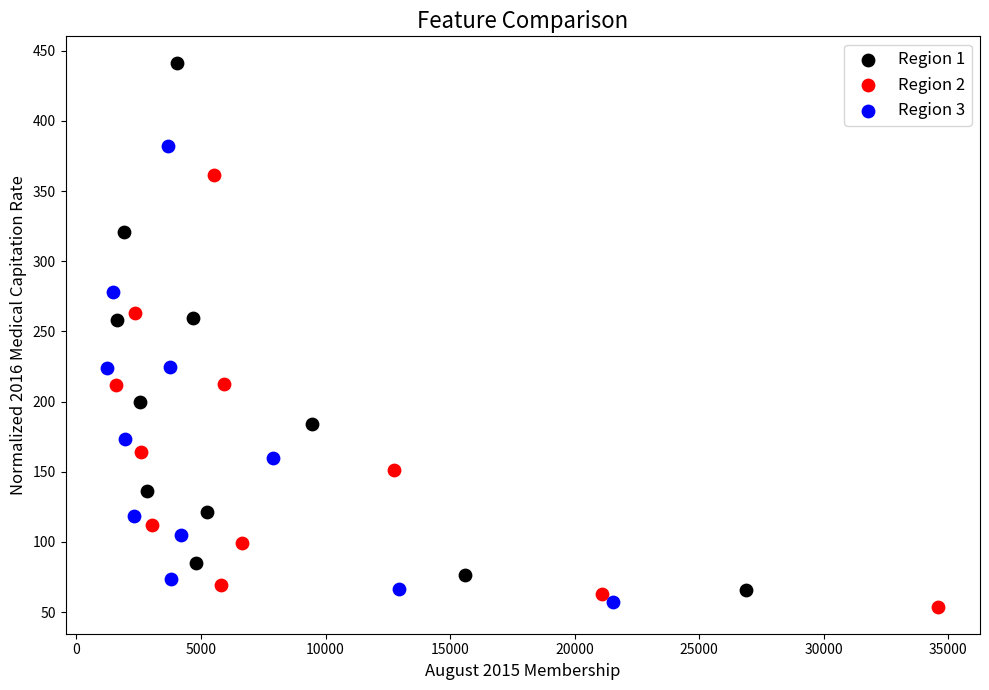

Which series has the widest spread of Y values?

Region 1